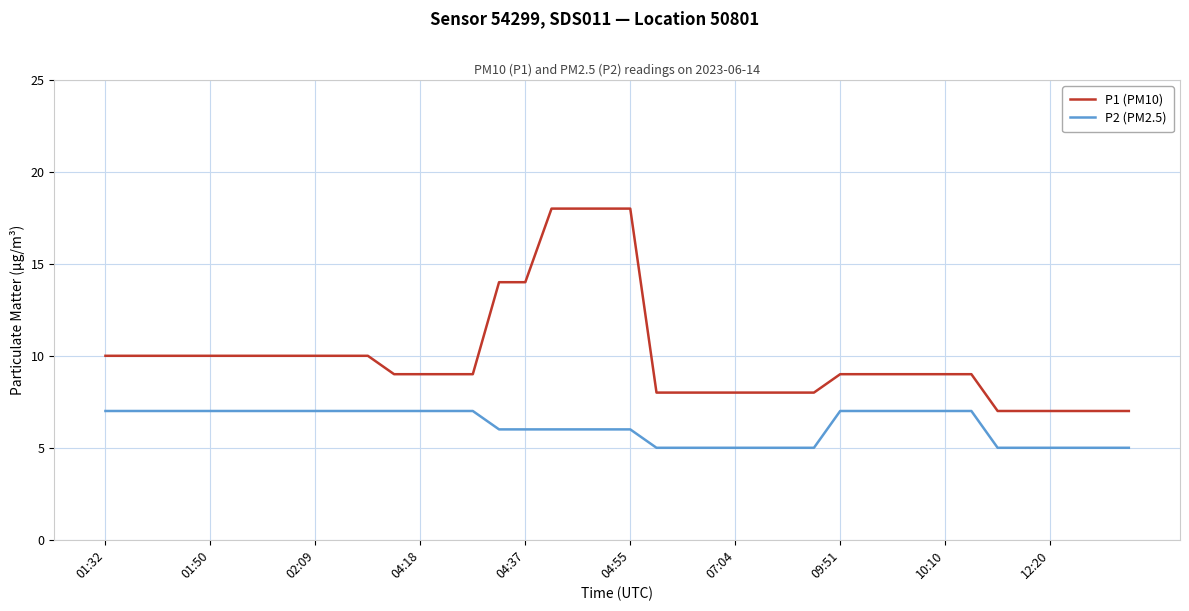

List the series in order of their peak value, lowest first.

P2 (PM2.5), P1 (PM10)